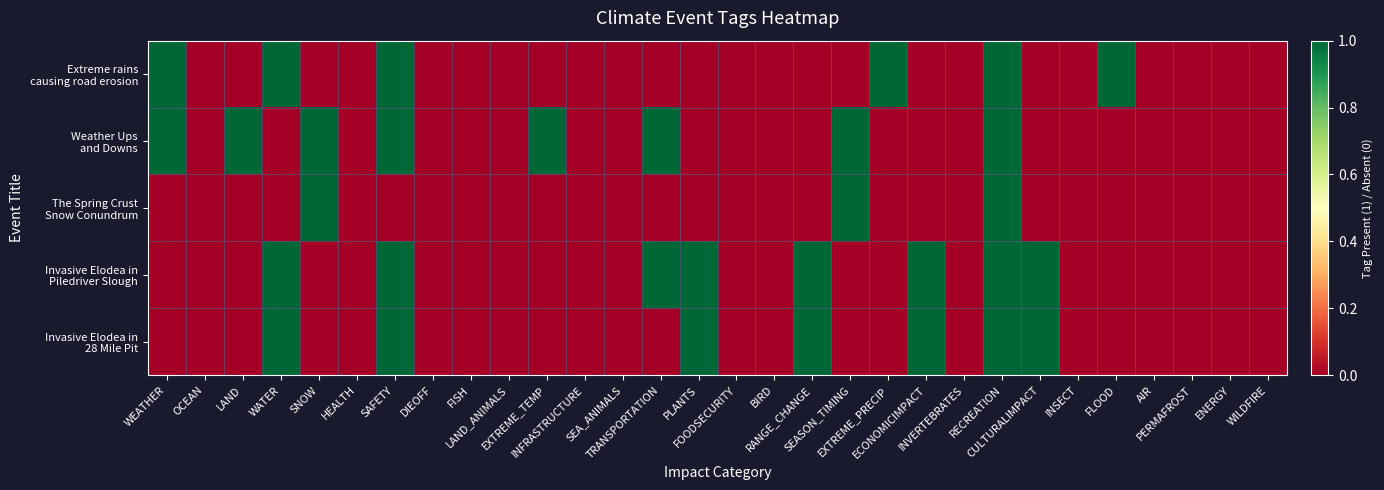

Which category has the lowest value across all series?

OCEAN